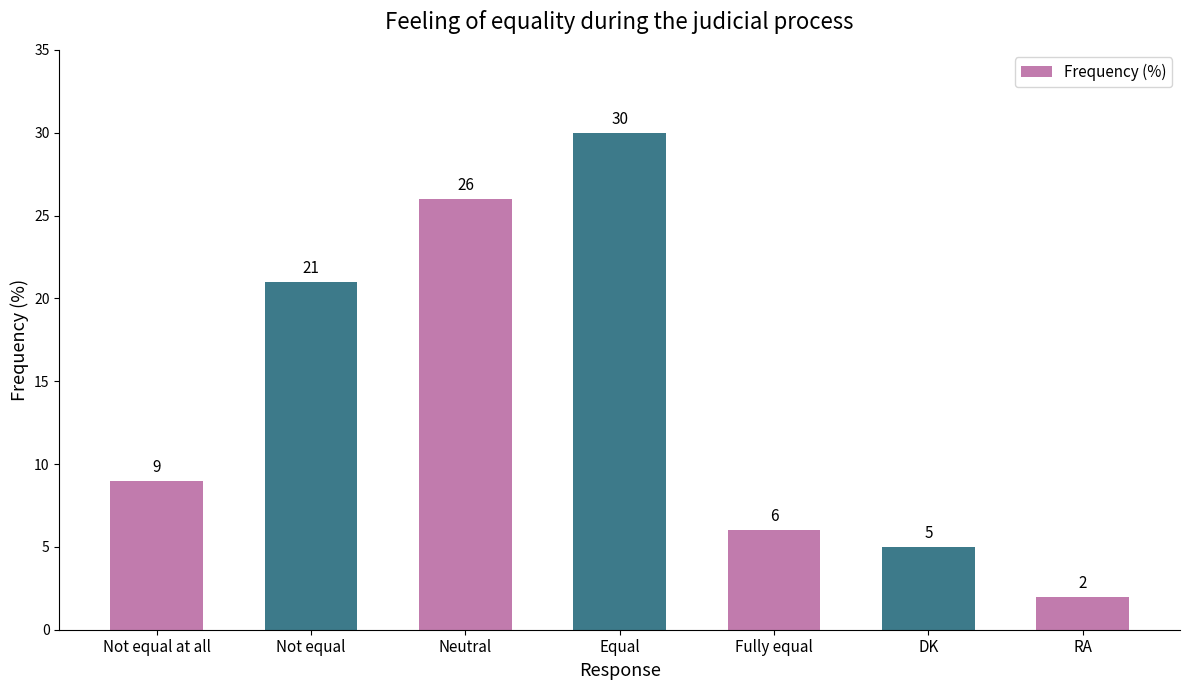

Rank the categories by value from lowest to highest.

RA, DK, Fully equal, Not equal at all, Not equal, Neutral, Equal